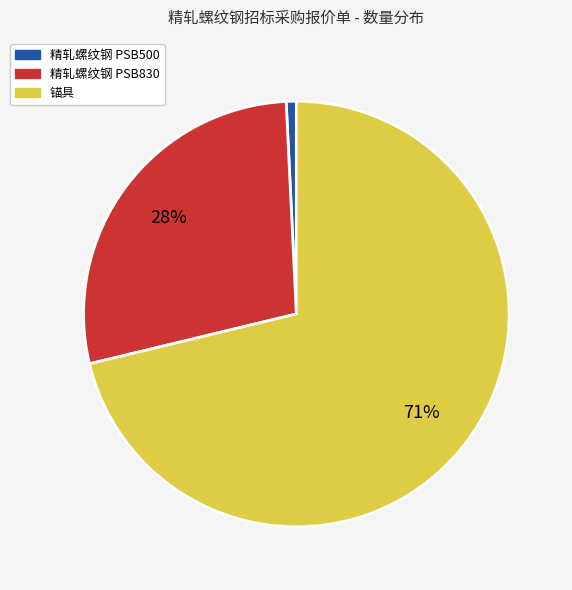

How many segments does this pie chart have?

3